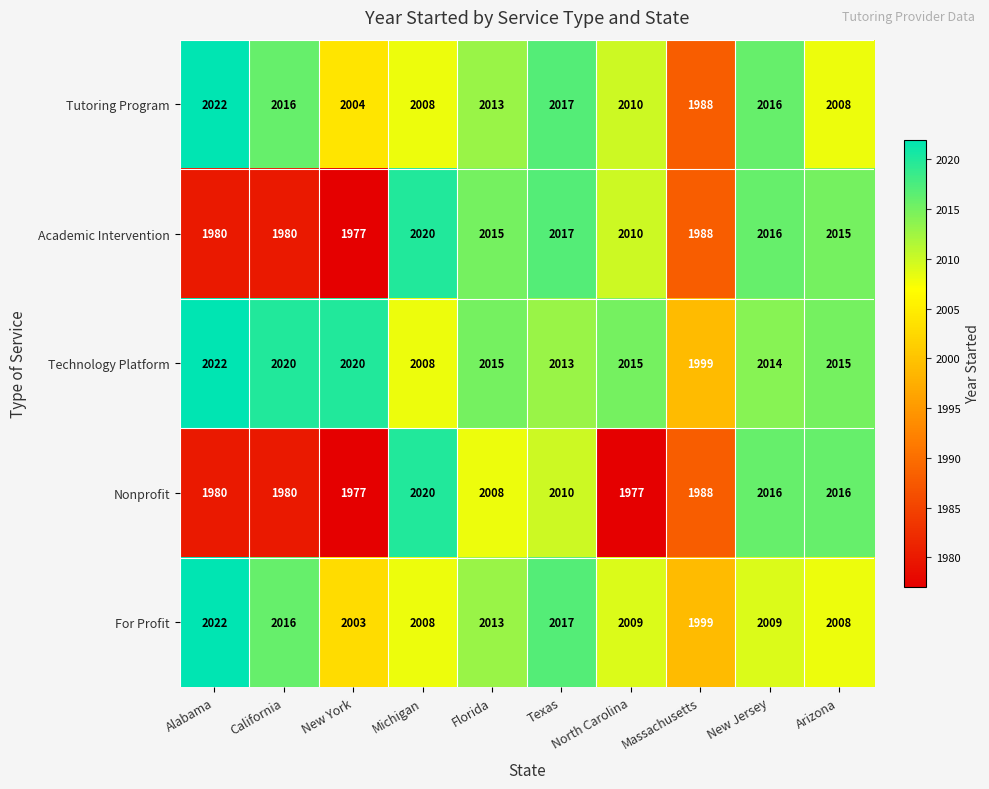

What is the spread (max minus min) of values at Massachusetts?

11